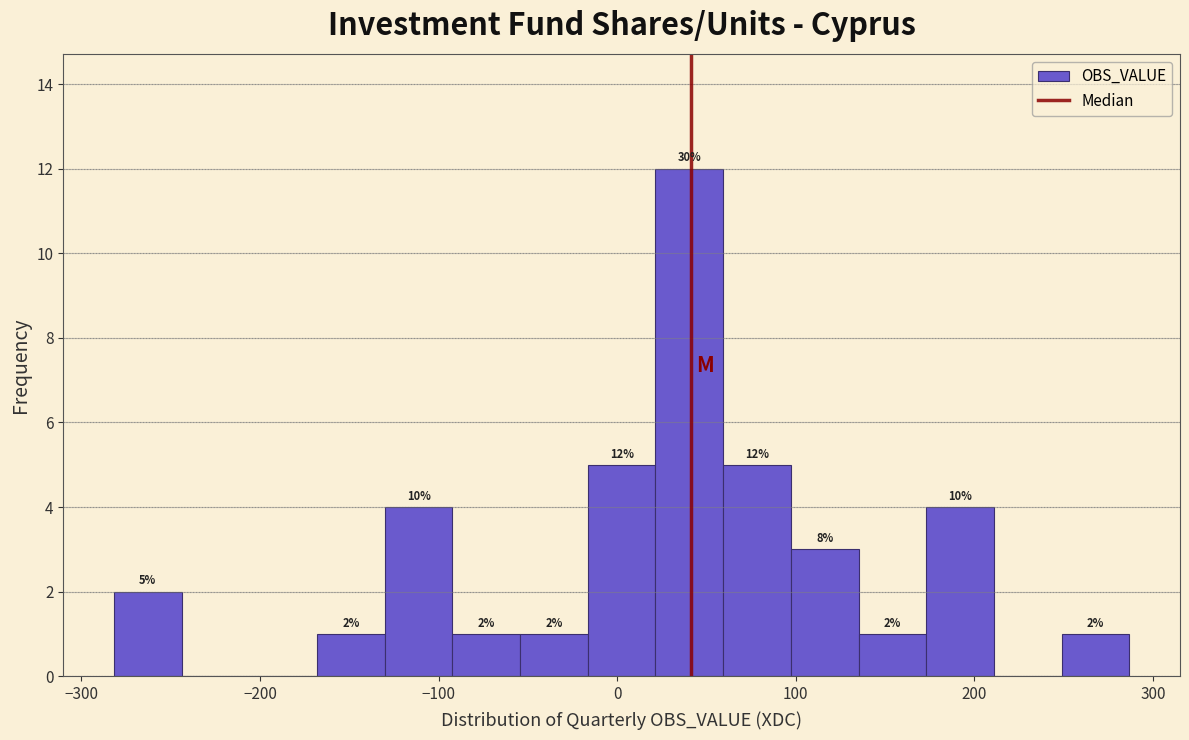

Read against the x-axis, roughly where is the centre of the tallest bar?

40